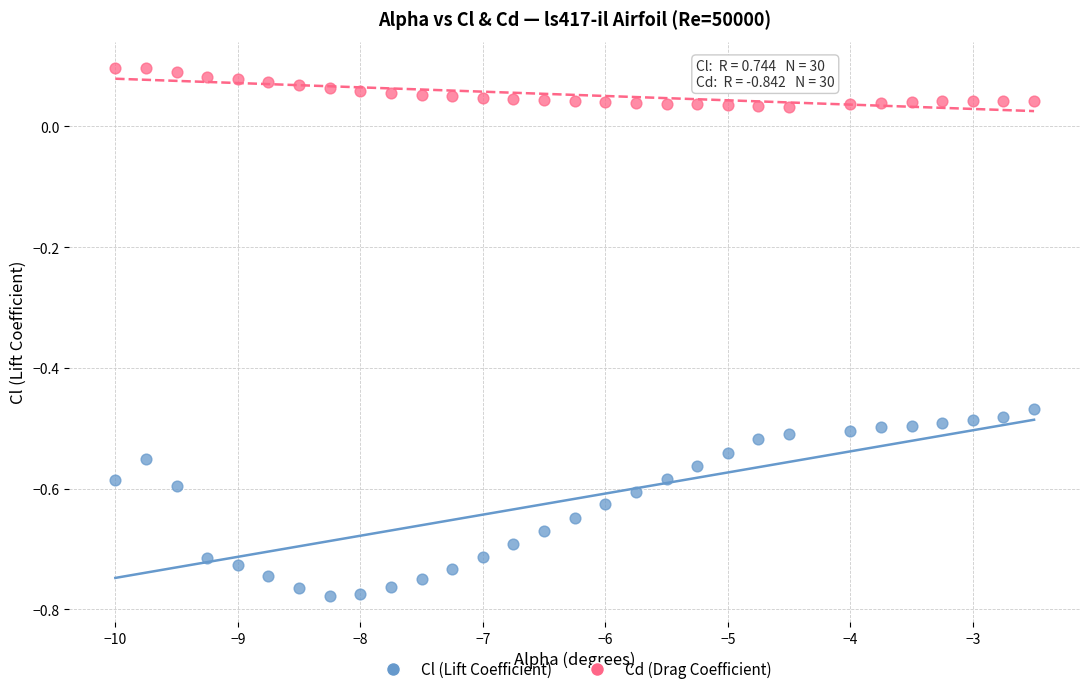

Across all data points, what is the range of X values (max minus min)?

7.5